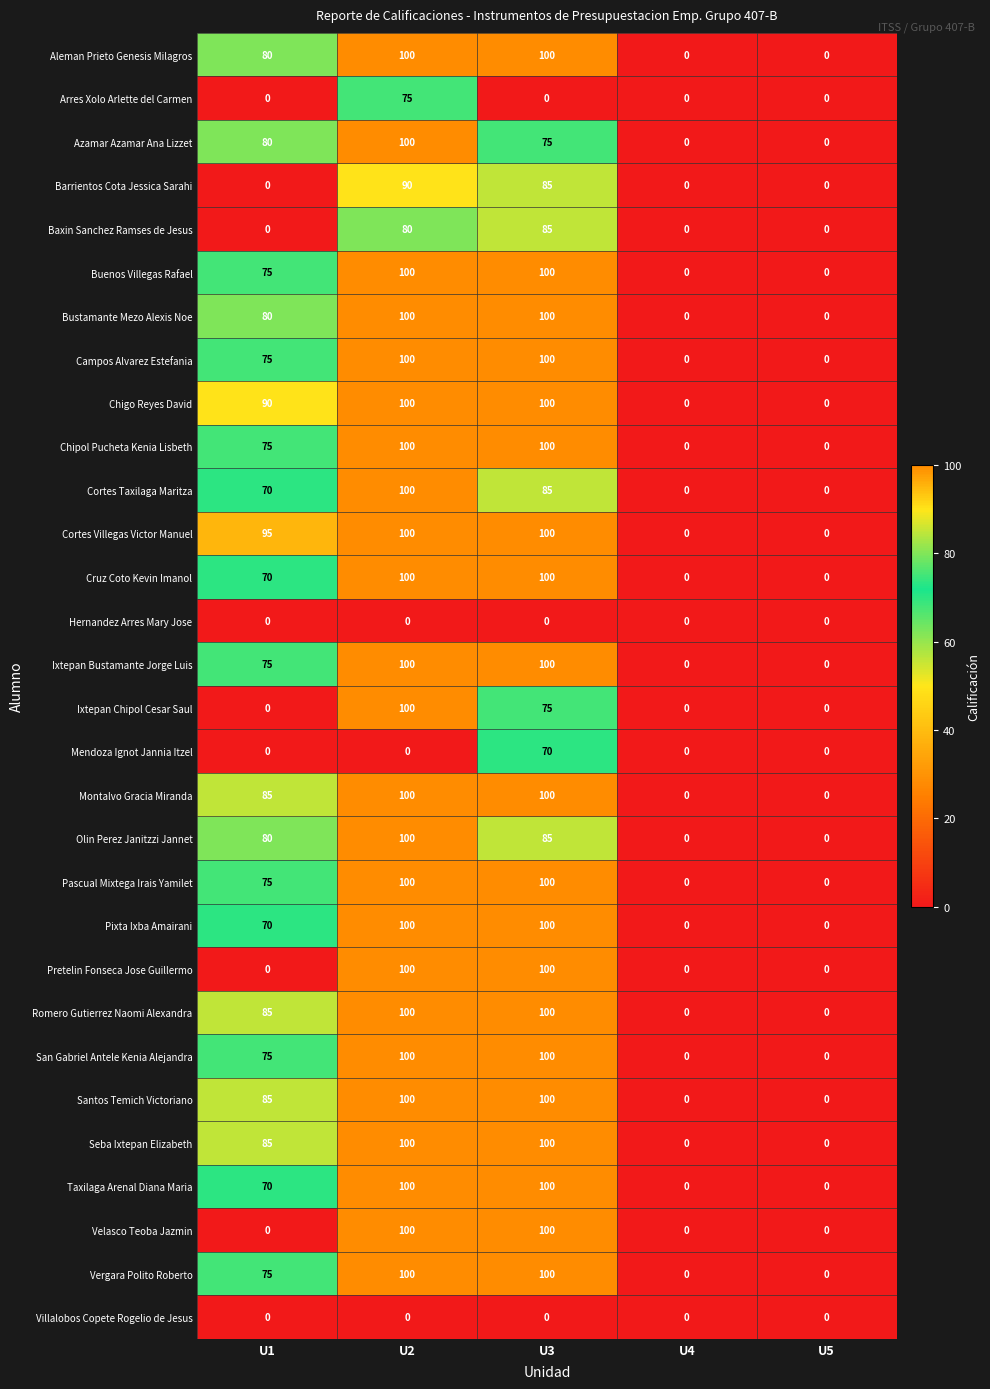

True or false: Baxin Sanchez Ramses de Jesus has a value of 33 at U2.

False